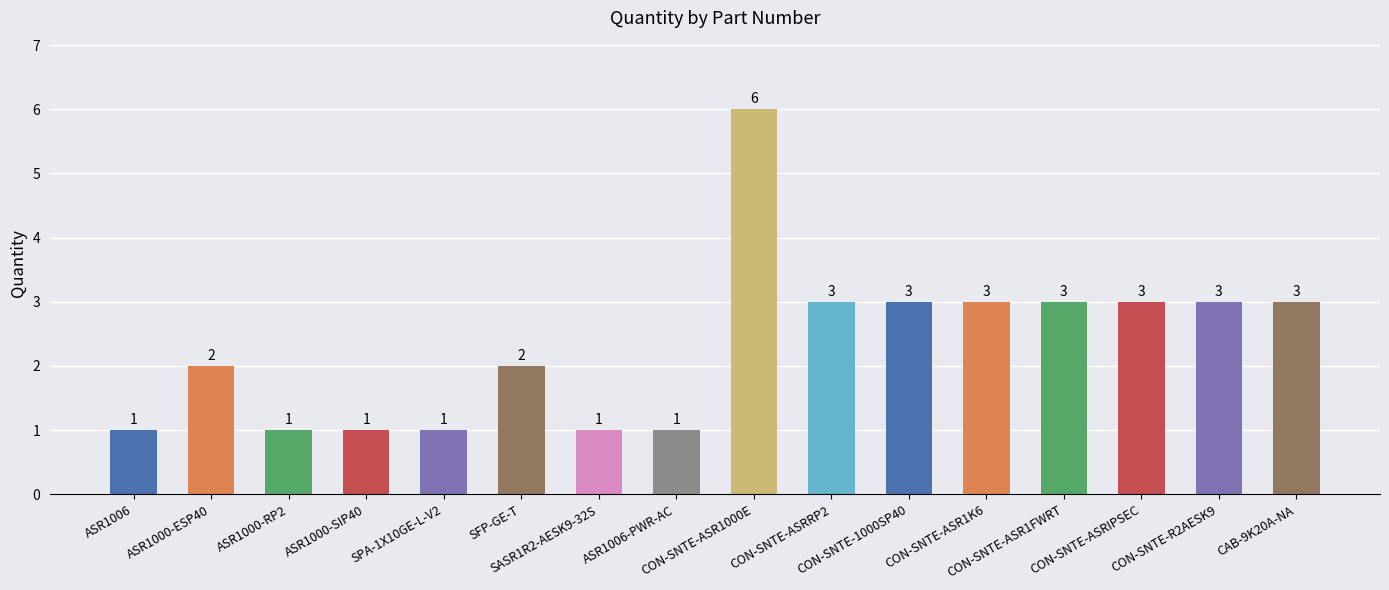

How many bars are there in total?

16